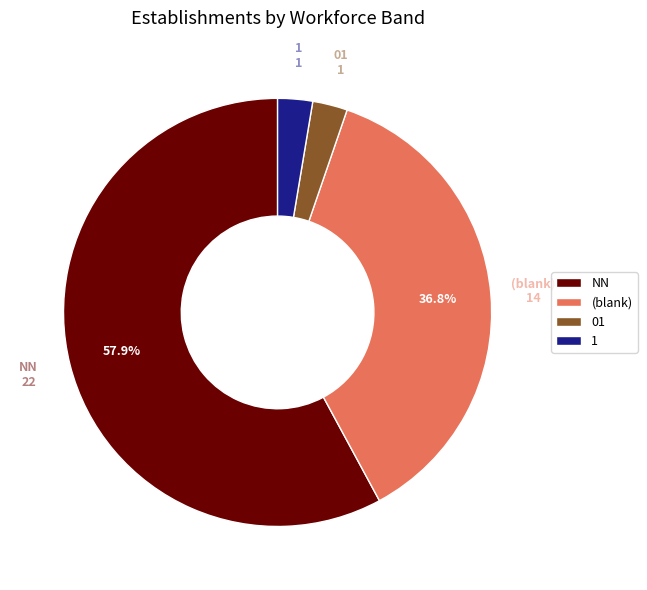

The NN slice represents 64% of the pie. True or false?

False